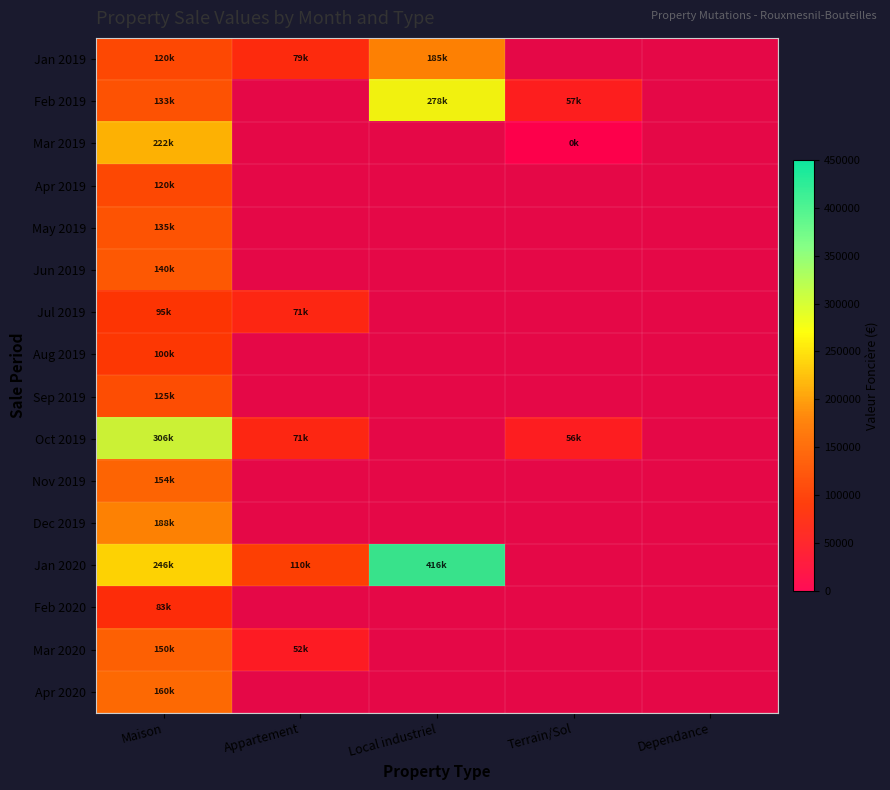

Which category has the highest value across all series?

Local industriel